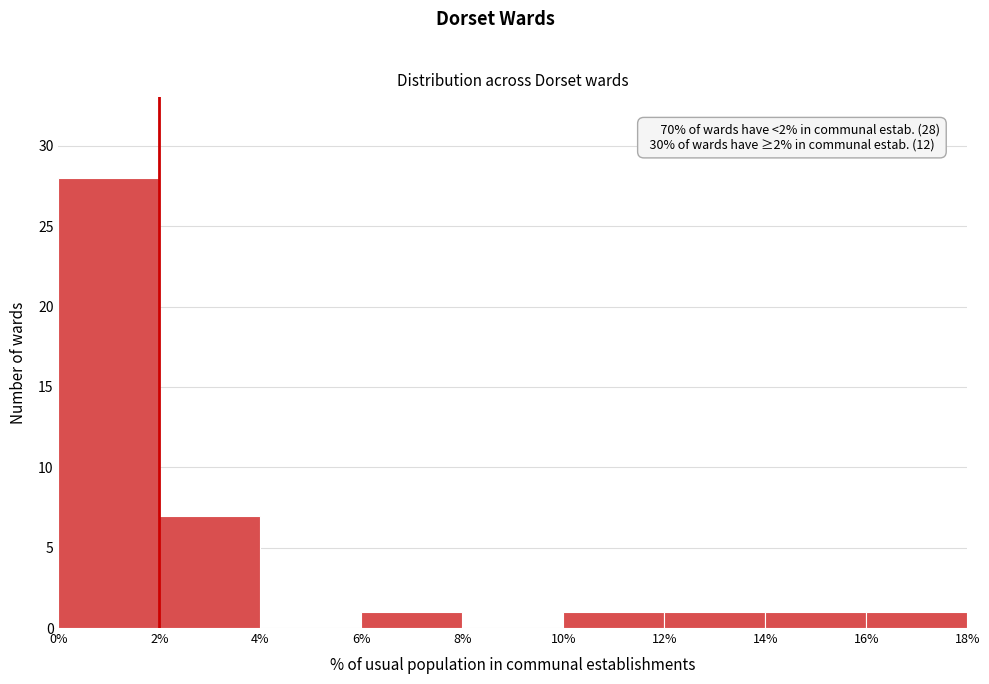

Over which range of the x-axis is the bar tallest?

0% to 2%